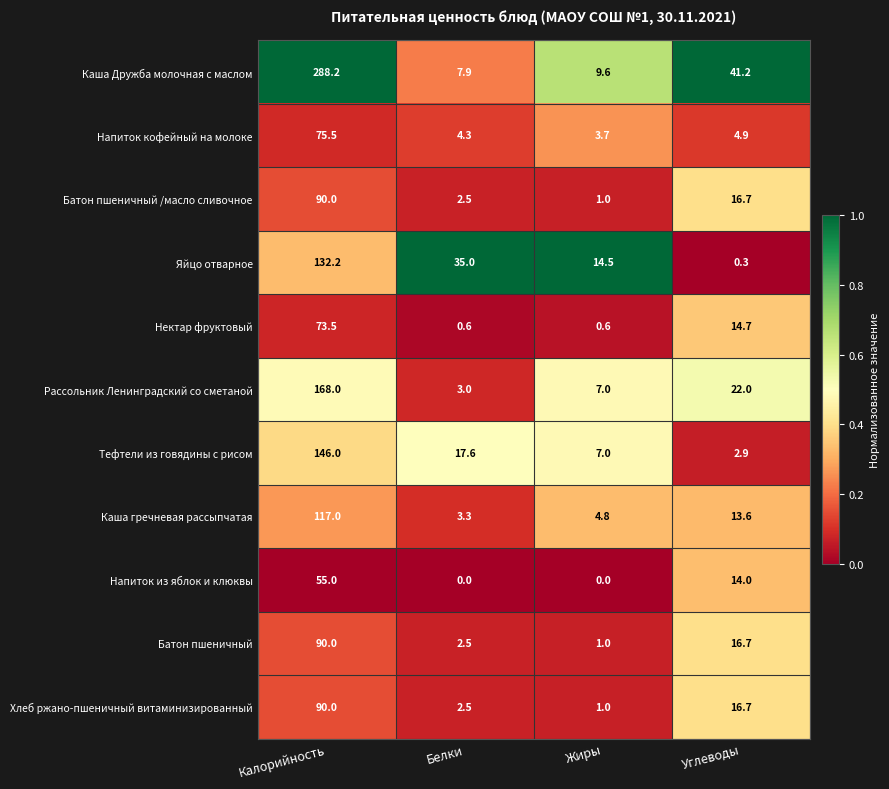

What is the difference between the Каша Дружба молочная с маслом values at Белки and Углеводы?

33.3